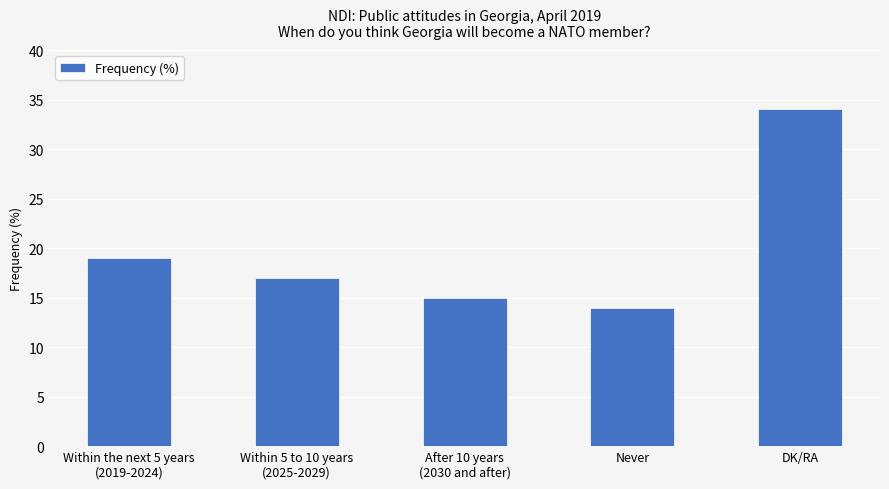

Rank the categories by value from highest to lowest.

DK/RA, Within the next 5 years
(2019-2024), Within 5 to 10 years
(2025-2029), After 10 years
(2030 and after), Never